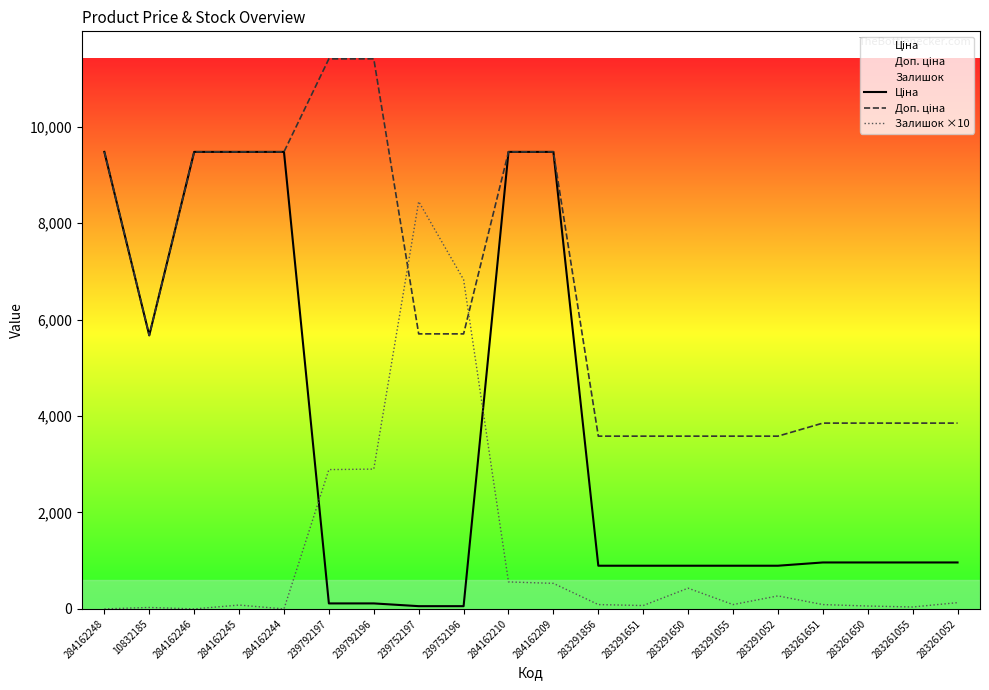

Does the chart display data point markers on the line(s)?

No